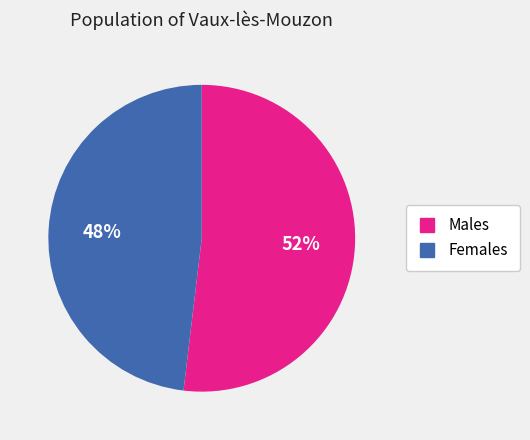

How many slices are in this pie chart?

2